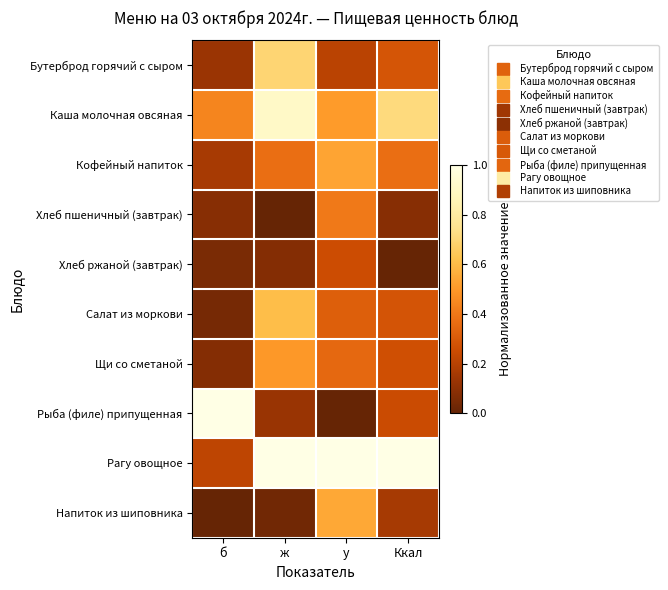

At how many categories does at least one series exceed 0?

4